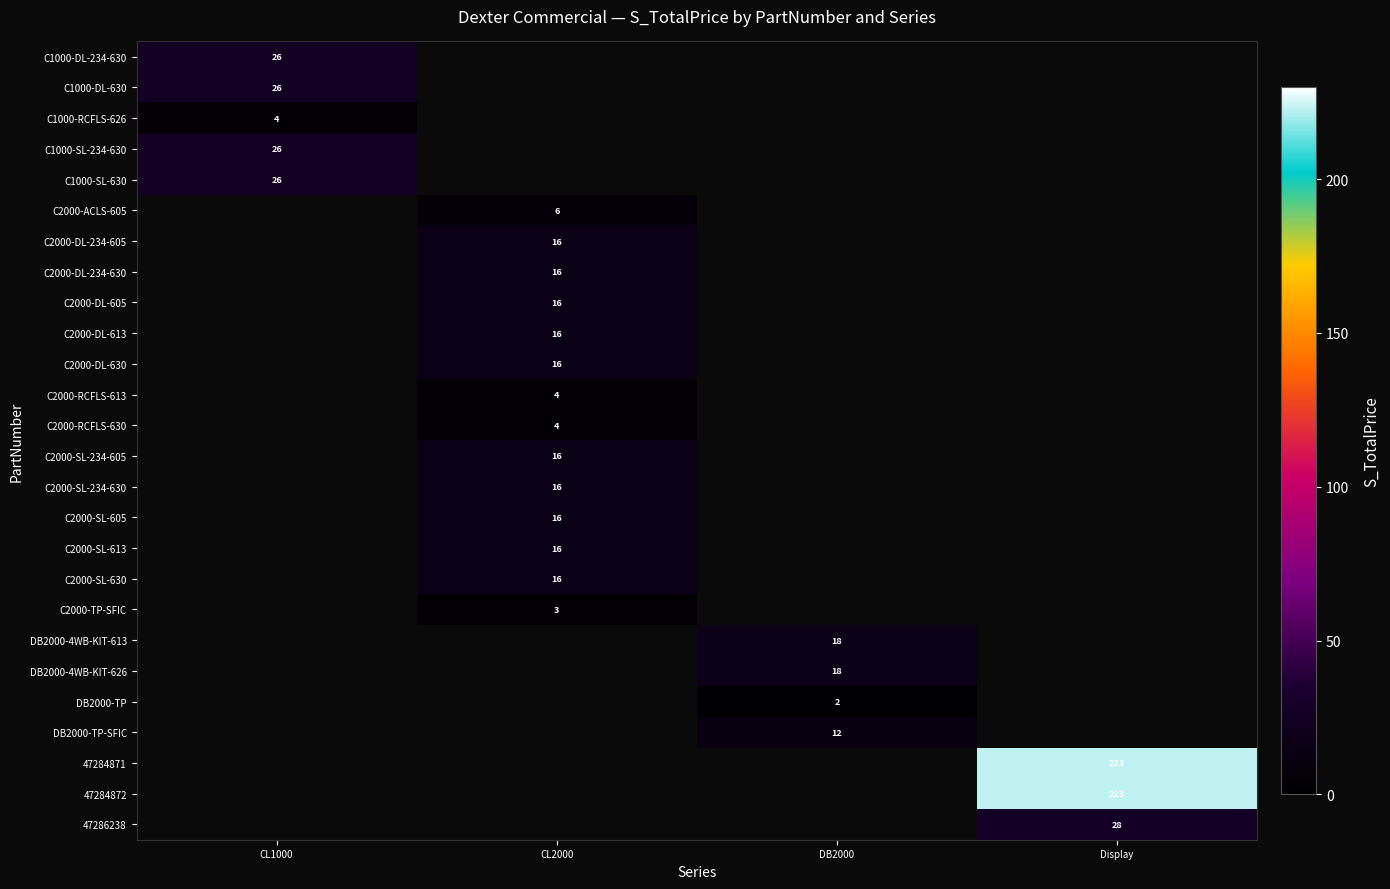

True or false: 47286238 has a value of 28 at Display.

True